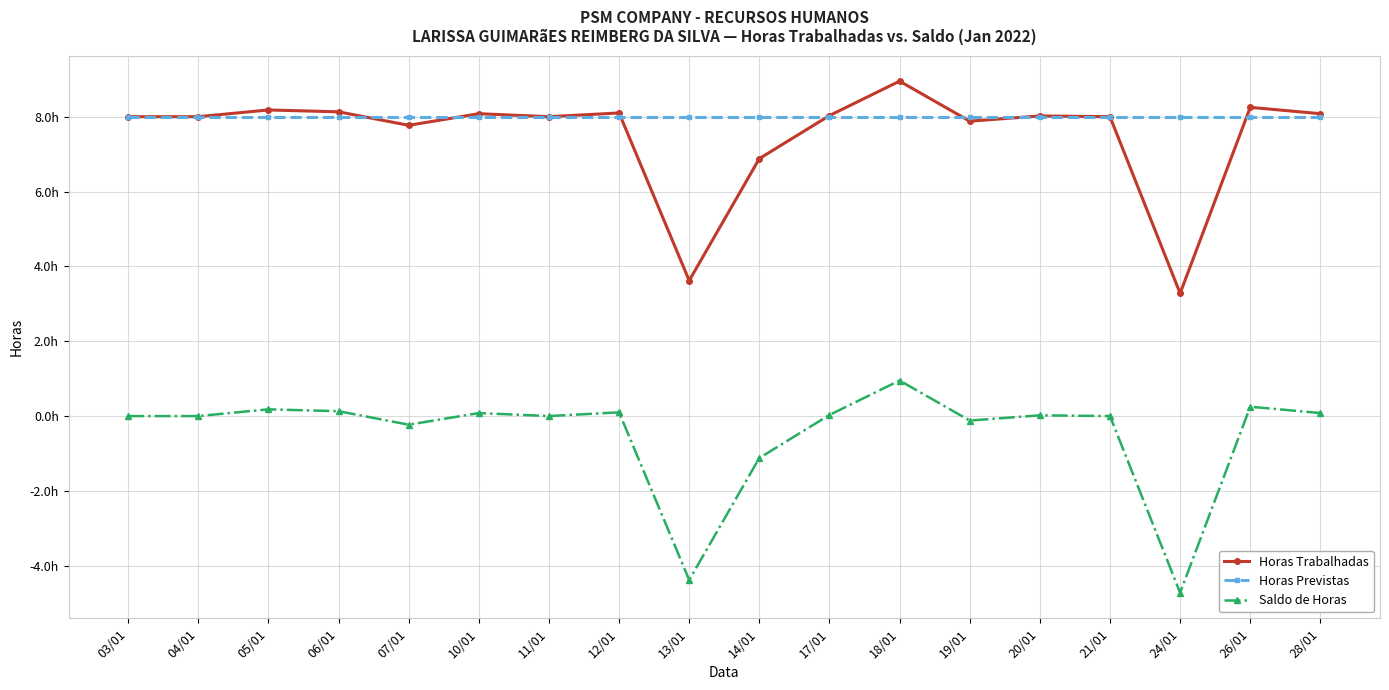

Does the chart have visible grid lines?

Yes